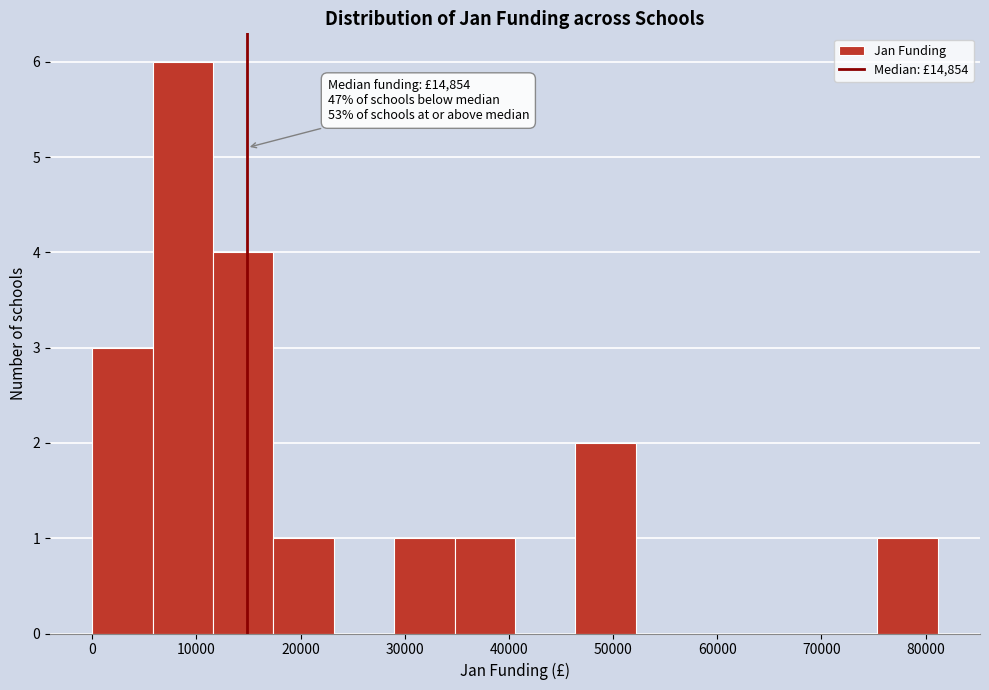

Which range on the x-axis has the tallest bar?

6000 to 12000